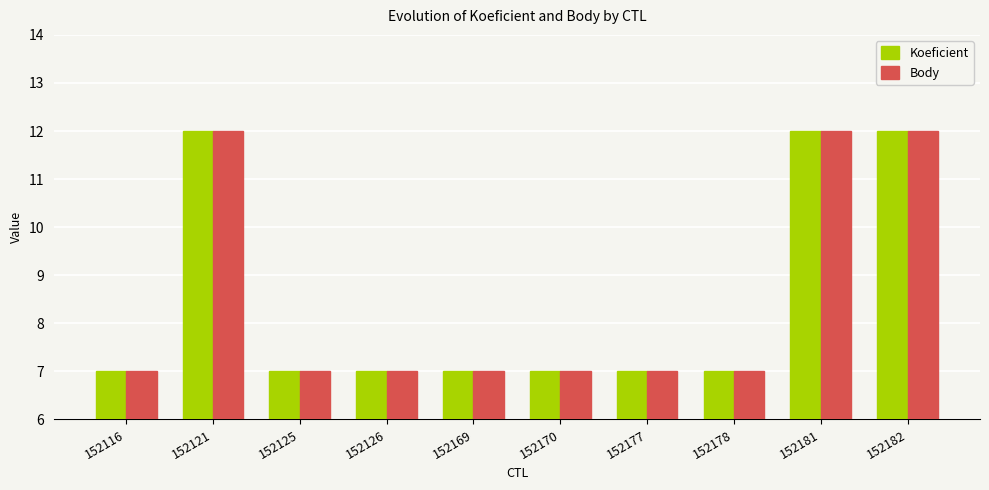

Reading left to right, extract all data points from this chart.

Koeficient: 152116=7	152121=12	152125=7	152126=7	152169=7	152170=7	152177=7	152178=7	152181=12	152182=12
Body: 152116=7	152121=12	152125=7	152126=7	152169=7	152170=7	152177=7	152178=7	152181=12	152182=12